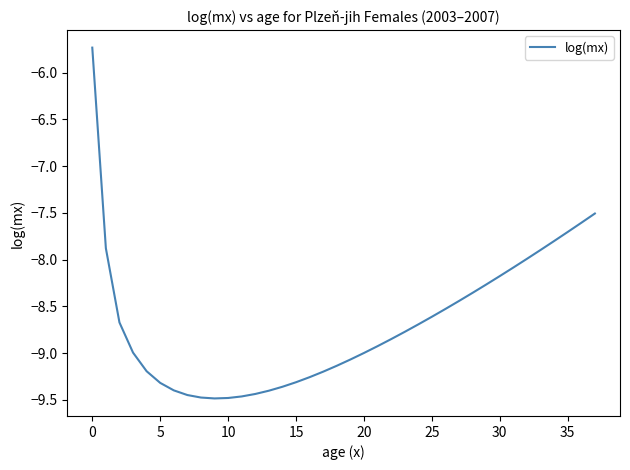

What is the maximum value shown in the chart?

-5.7